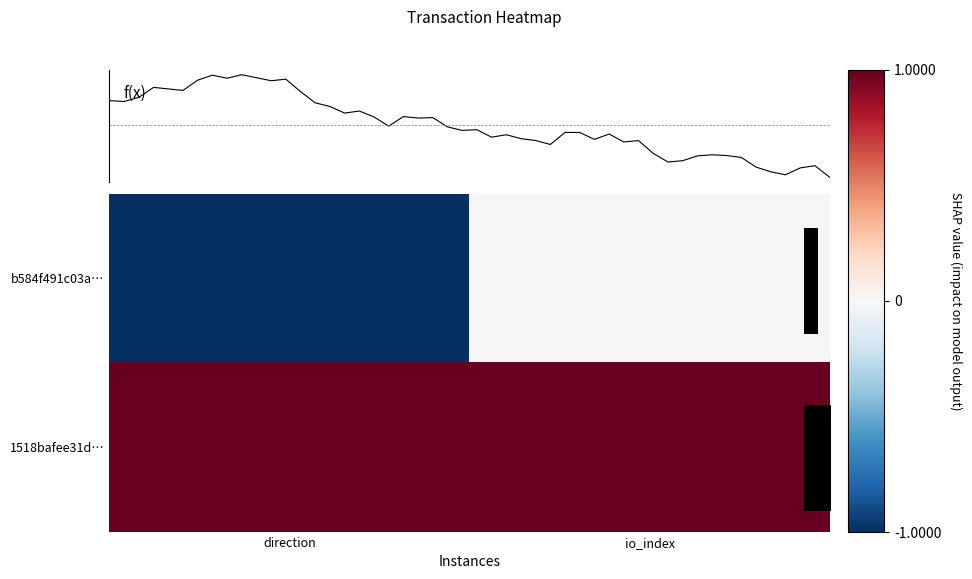

List the series in order of their overall mean, highest first.

1518bafee31d3a6413db0f6114a272517b64598, b584f491c03abf0a41975cb04e4c7485687d5d4